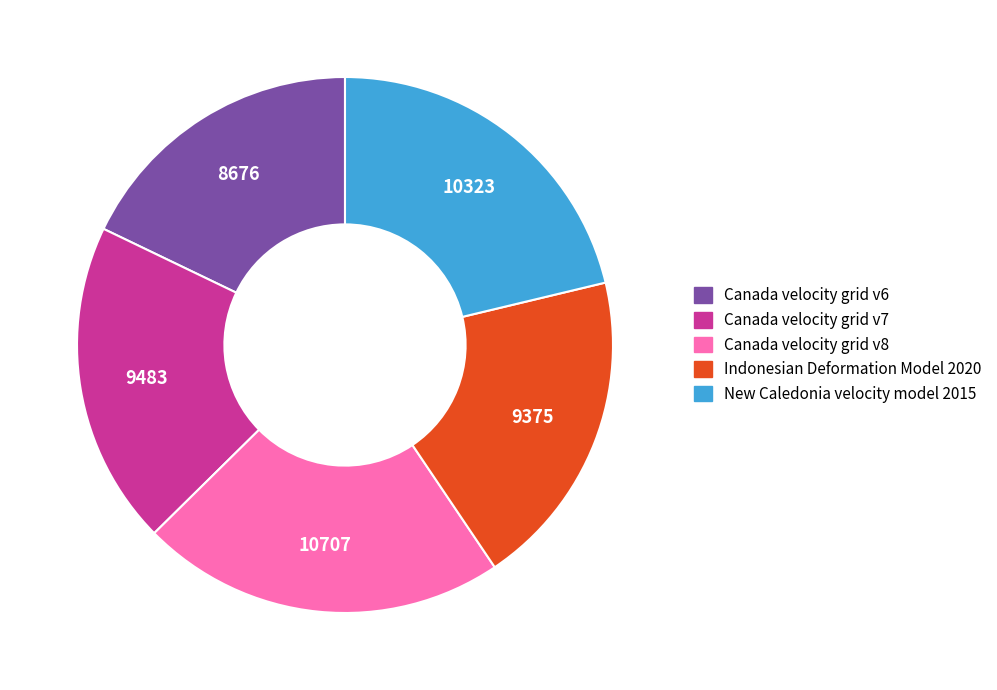

Is there a majority slice in this chart?

No